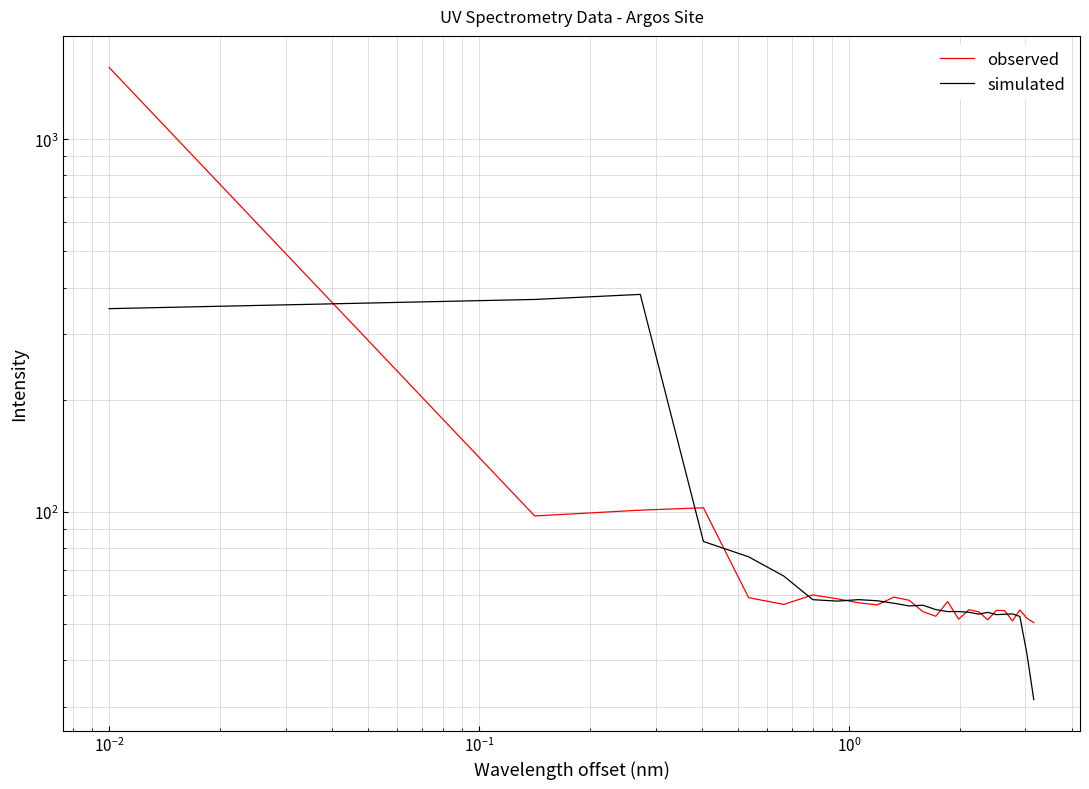

How many data points in simulated are less than 56?

12